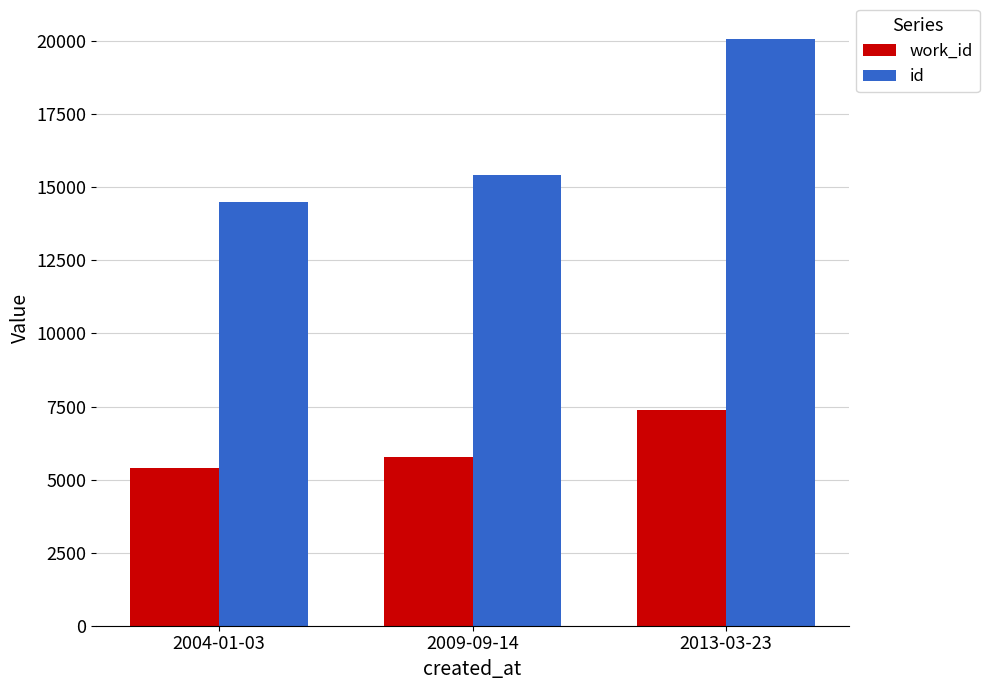

How many data points in work_id are less than 5775?

1